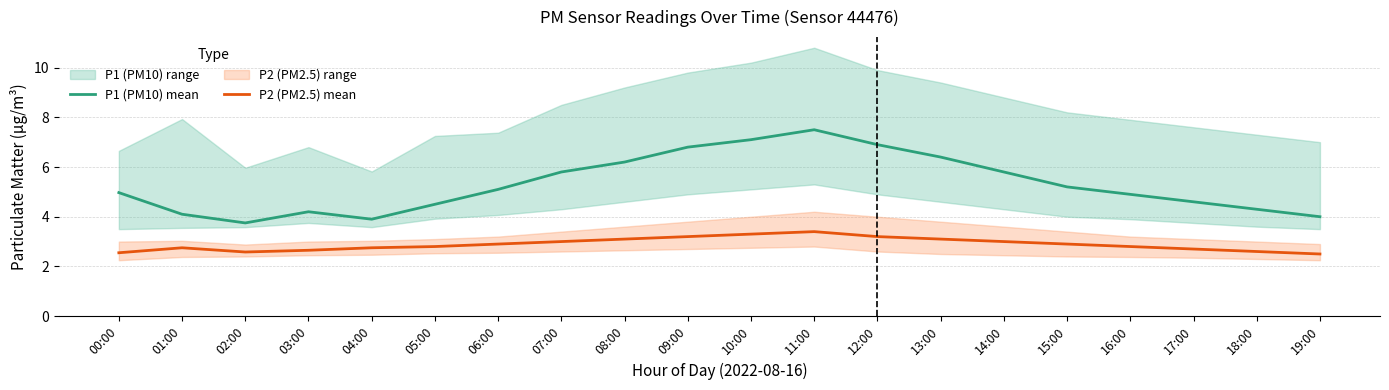

Rank the series at 13:00 from lowest to highest value.

P2 (PM2.5) mean, P1 (PM10) mean